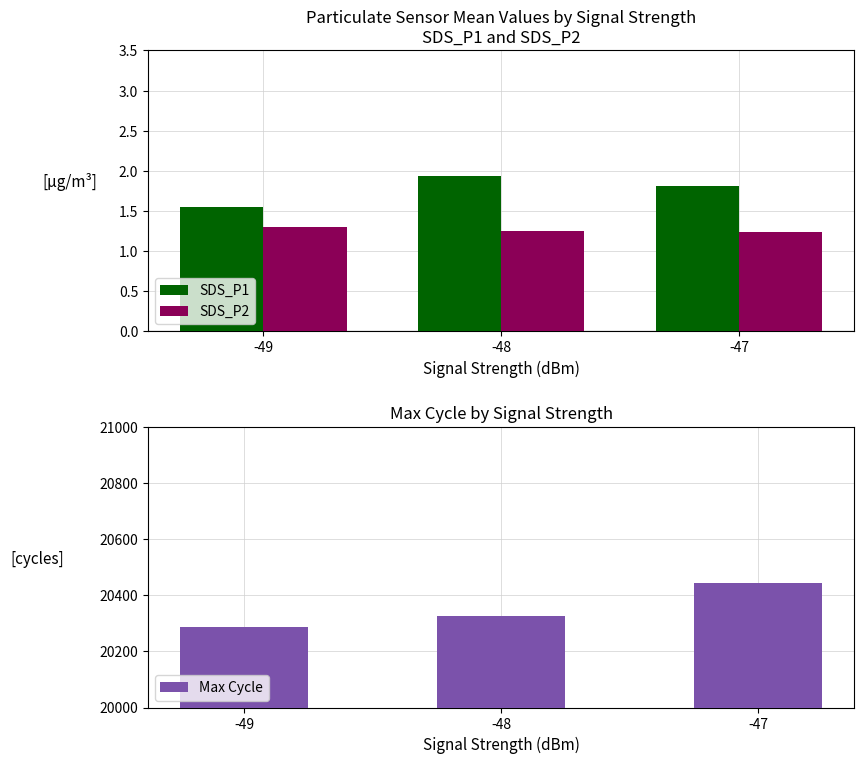

Reading right to left, list all the values displayed in this chart.

SDS_P1: -47=1.8	-48=1.9	-49=1.5
SDS_P2: -47=1.2	-48=1.3	-49=1.3
Max Cycle: -47=20443.2	-48=20325.0	-49=20288.0